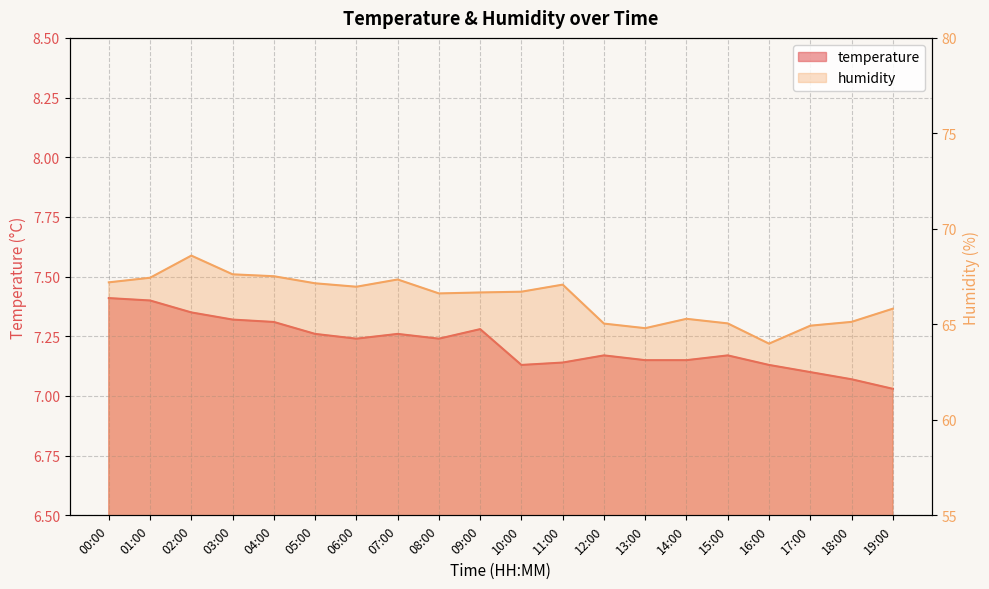

Which series has the largest range (max minus min)?

humidity